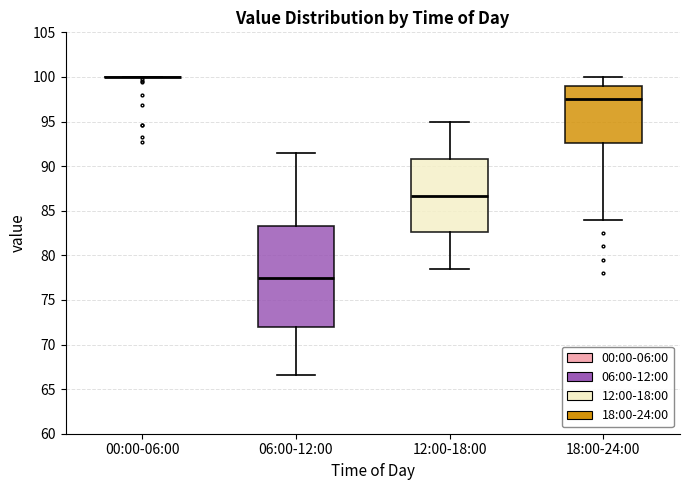

Reading left to right, read every box against the y-axis: the position of its median line, the range the box covers, and the ends of its whiskers. The values are not printed on the chart, so give them approximately, as read against the axis.

00:00-06:00: box collapsed to a line at 100.0, whiskers 100.0 to 100.0
06:00-12:00: median 77.5, box 72.0 to 83.5, whiskers 66.5 to 91.5
12:00-18:00: median 86.5, box 82.5 to 91.0, whiskers 78.5 to 95.0
18:00-24:00: median 97.5, box 92.5 to 99.0, whiskers 84.0 to 100.0